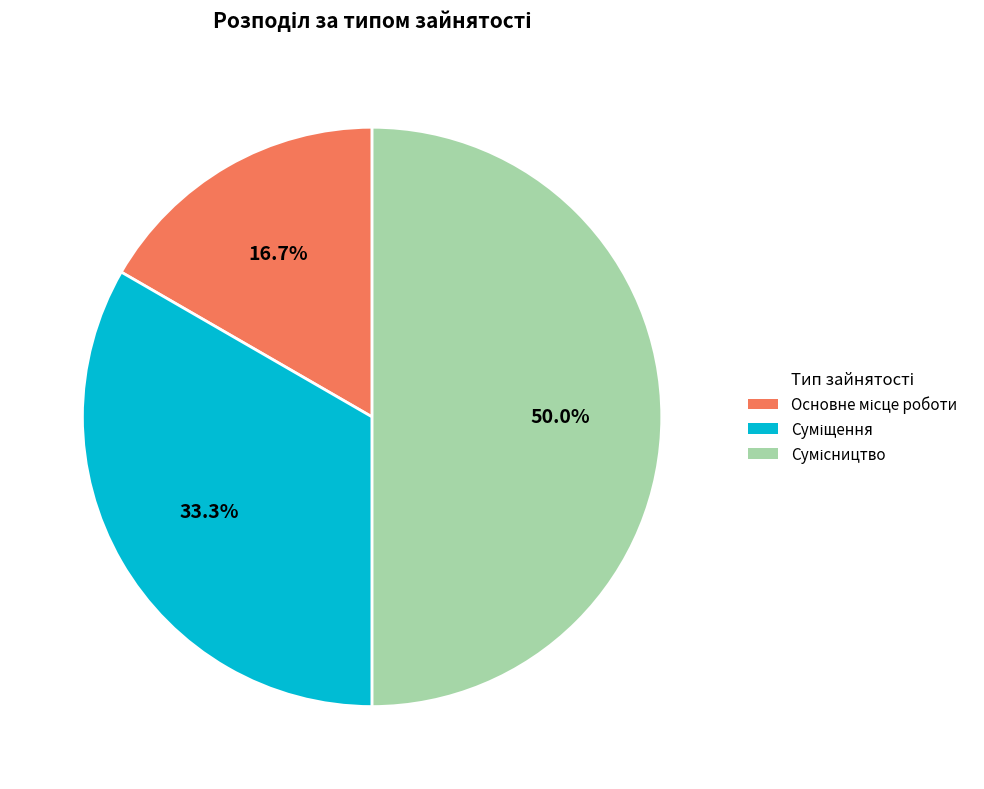

To the nearest percent, what is the combined percentage of Сумісництво and Суміщення?

83%